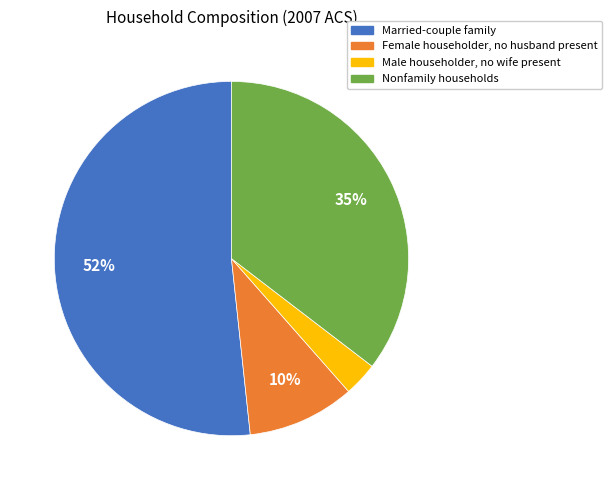

Does any single category account for the majority?

Yes